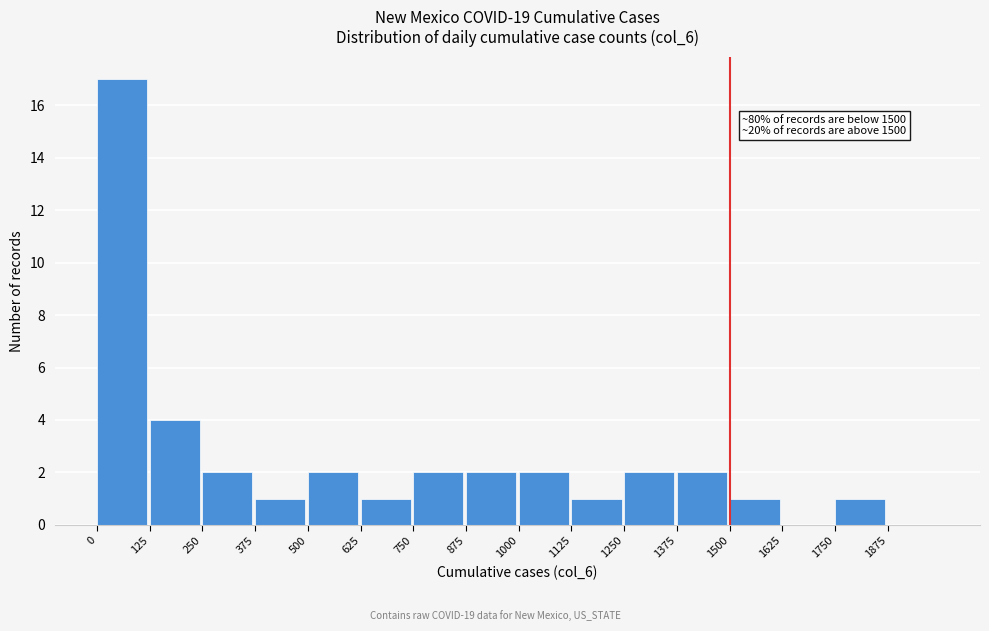

Which range on the x-axis has the tallest bar?

0 to 125